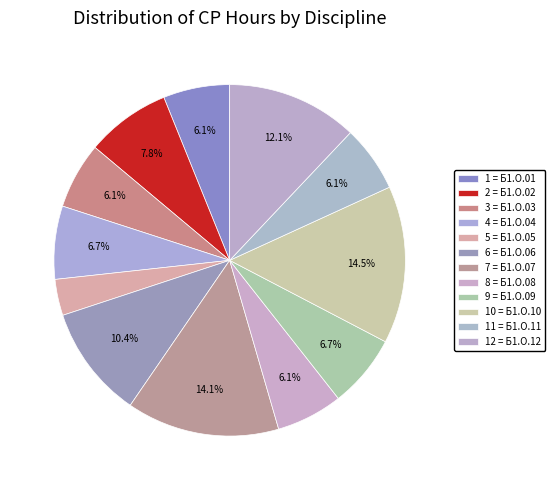

Which slice is the largest?

Б1.О.10